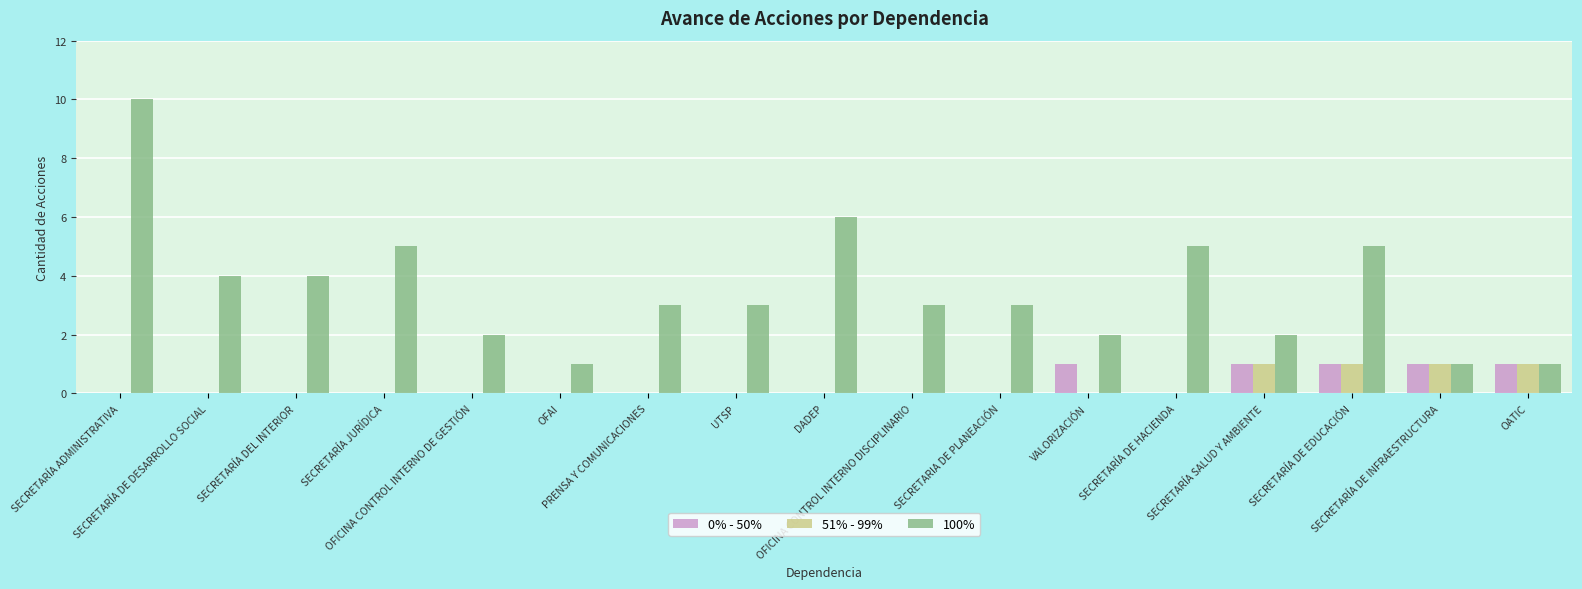

What is the highest value of the 100% series?

10